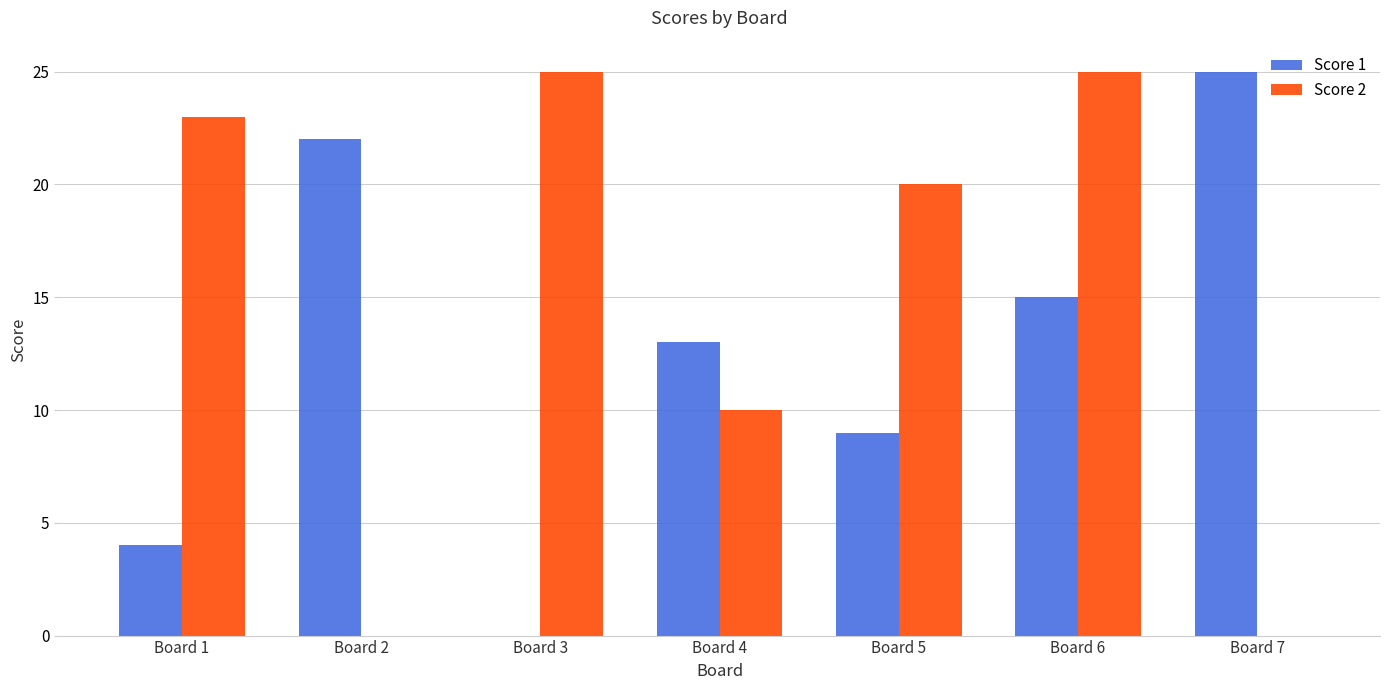

Reading right to left, transcribe all the data shown in this chart.

Score 1: Board 7=25	Board 6=15	Board 5=9	Board 4=13	Board 3=0	Board 2=22	Board 1=4
Score 2: Board 7=0	Board 6=25	Board 5=20	Board 4=10	Board 3=25	Board 2=0	Board 1=23